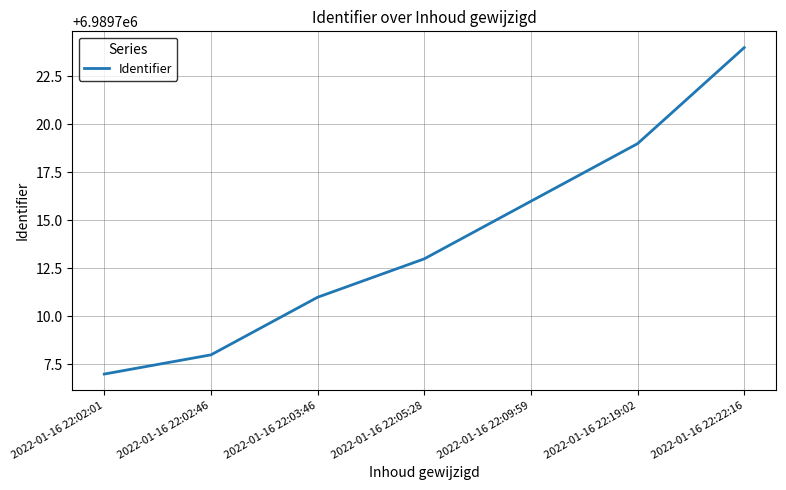

Count the number of categories in the chart.

7